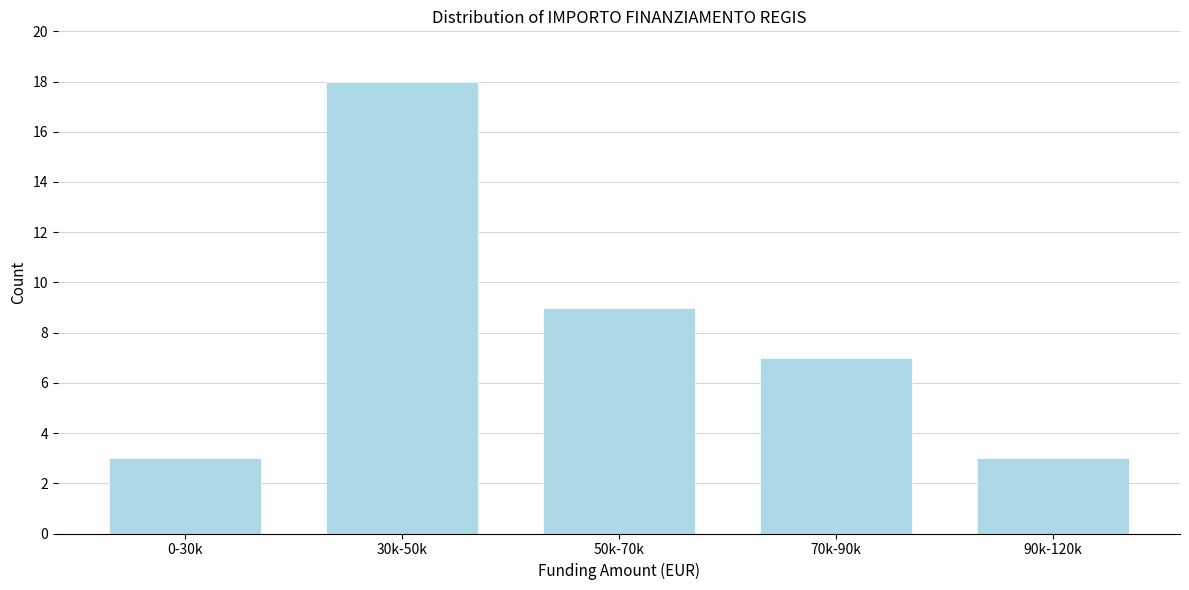

Reading left to right, what are all the values shown in this chart?

0-30k=3	30k-50k=18	50k-70k=9	70k-90k=7	90k-120k=3